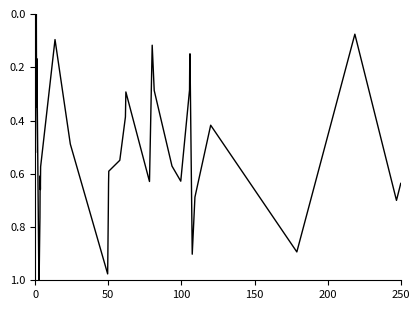

True or false: there are more than 0 points higher than both neighbors.

True